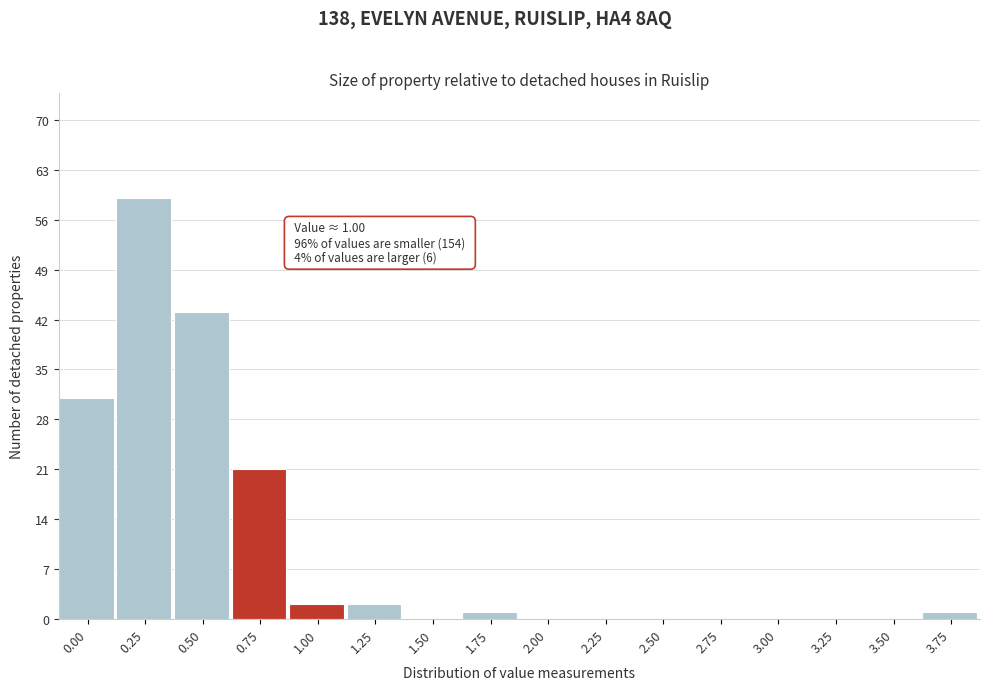

Reading left to right, extract all data points from this chart.

0.00=31	0.25=59	0.50=43	0.75=21	1.00=2	1.25=2	1.50=0	1.75=1	2.00=0	2.25=0	2.50=0	2.75=0	3.00=0	3.25=0	3.50=0	3.75=1